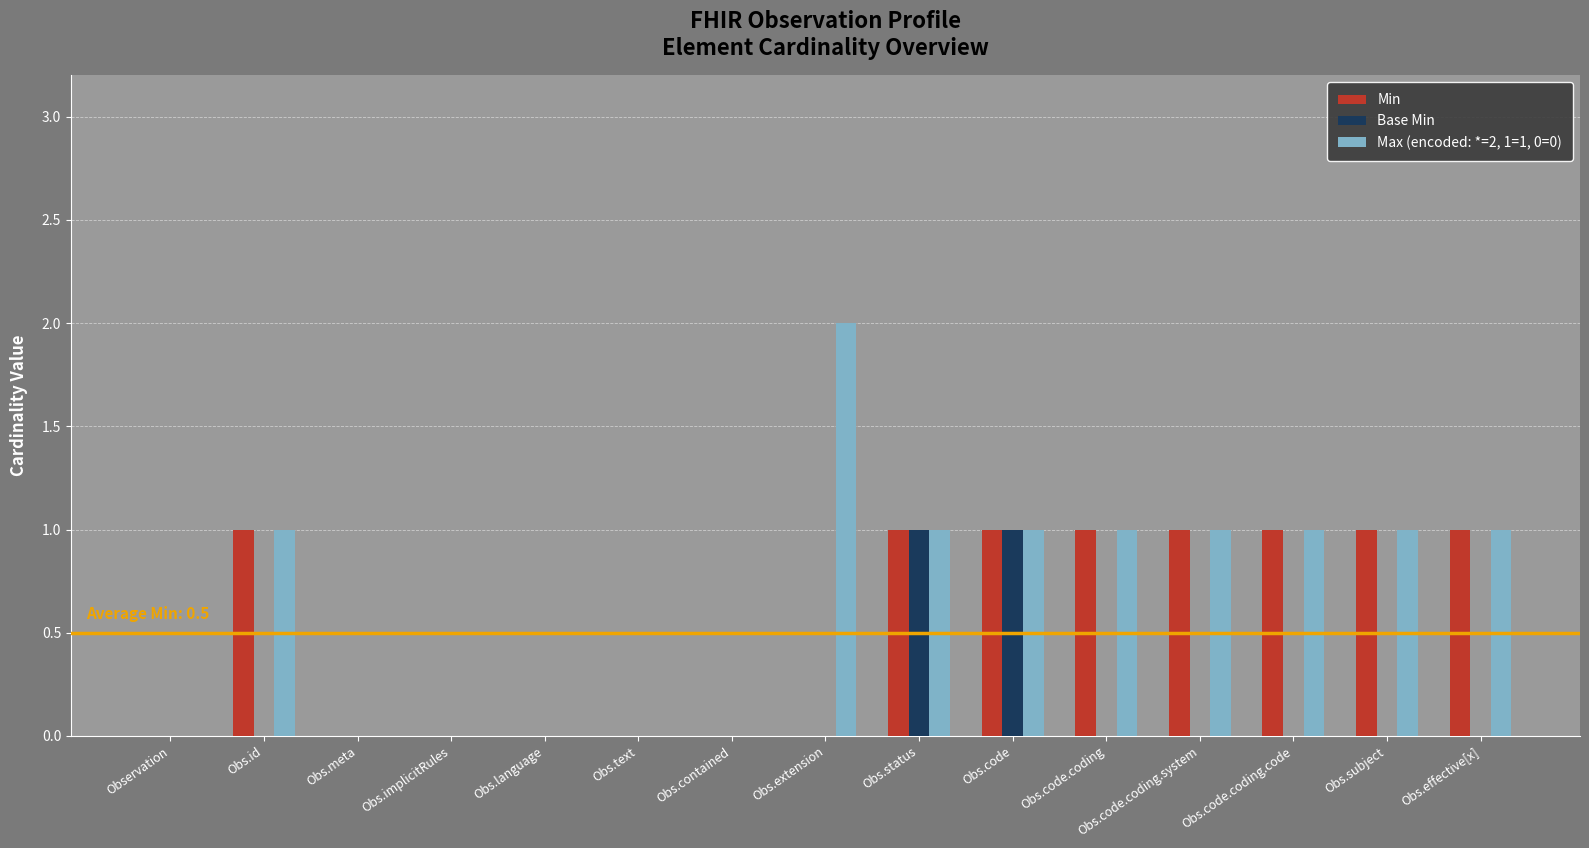

What is the highest value of the Base Min series?

1